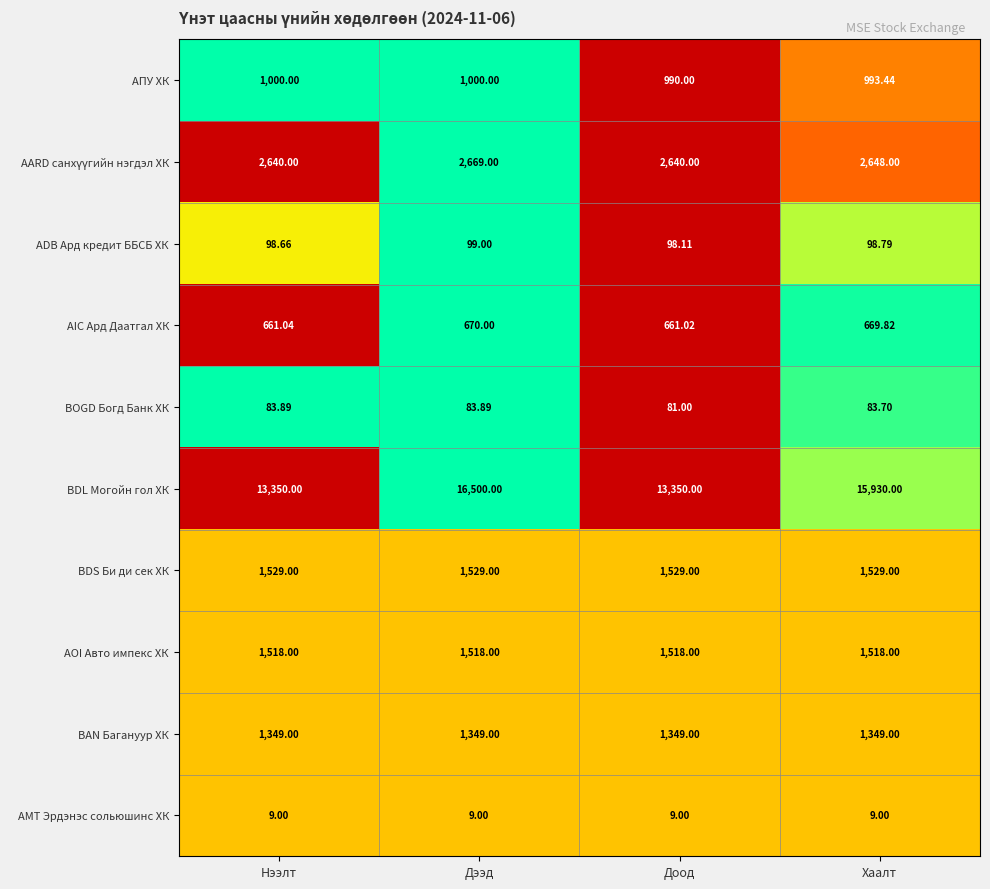

What is the total value across all series at Доод?

22225.1